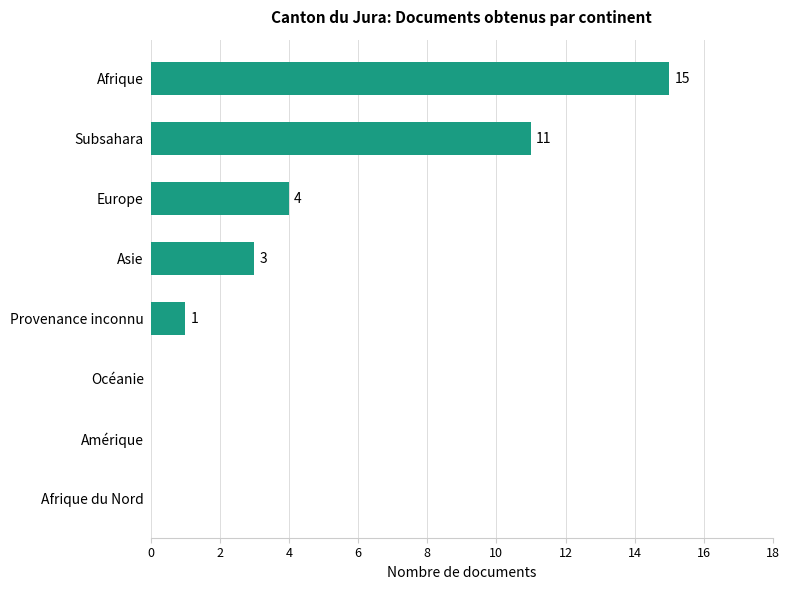

What is the greatest value displayed?

15